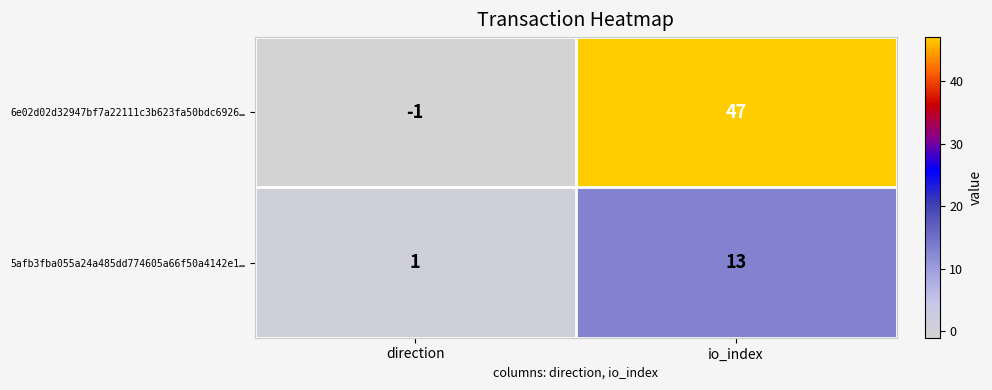

List the series in order of their peak value, lowest first.

5afb3fba055a24a485dd774605a66f50a4142e1…, 6e02d02d32947bf7a22111c3b623fa50bdc6926…